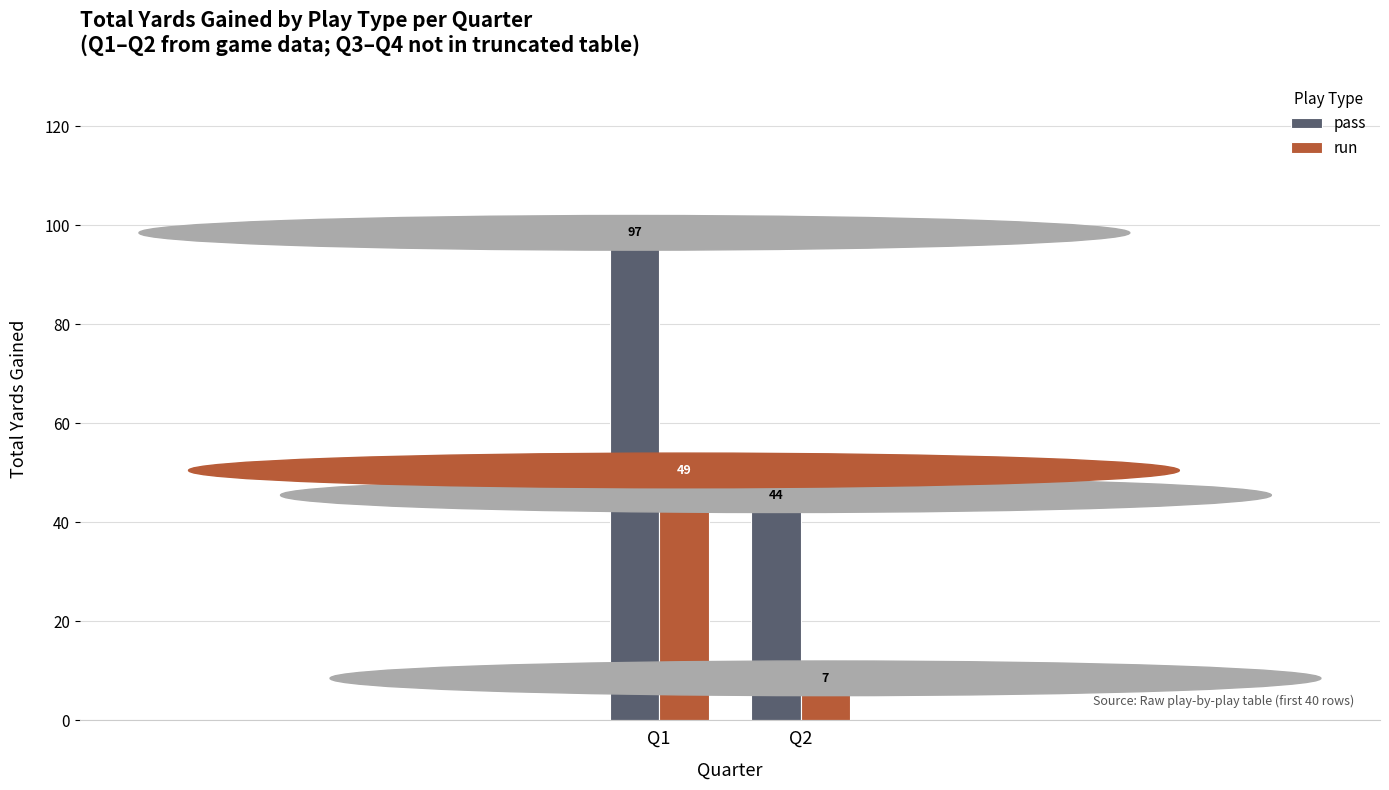

How many pass values are between 44 and 97?

2